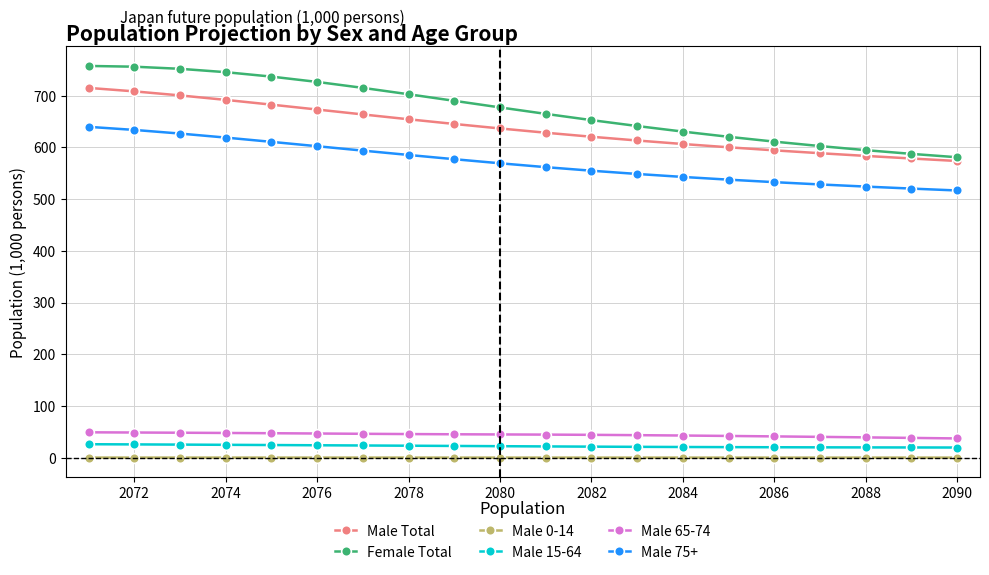

True or false: Male 15-64 and Male 75+ cross at least once.

False